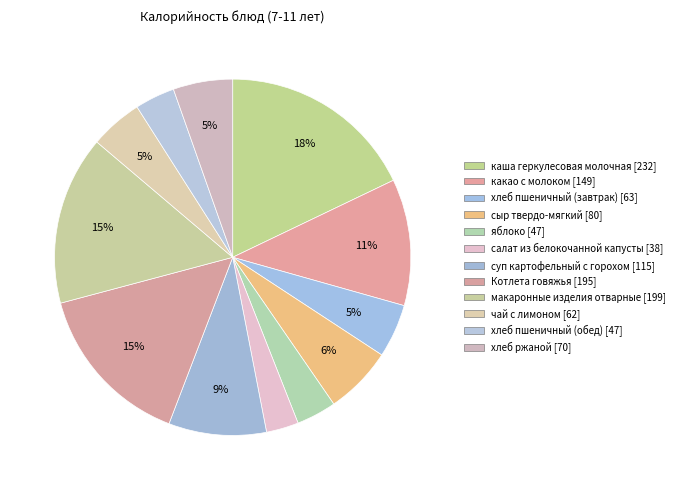

How many segments does this pie chart have?

12